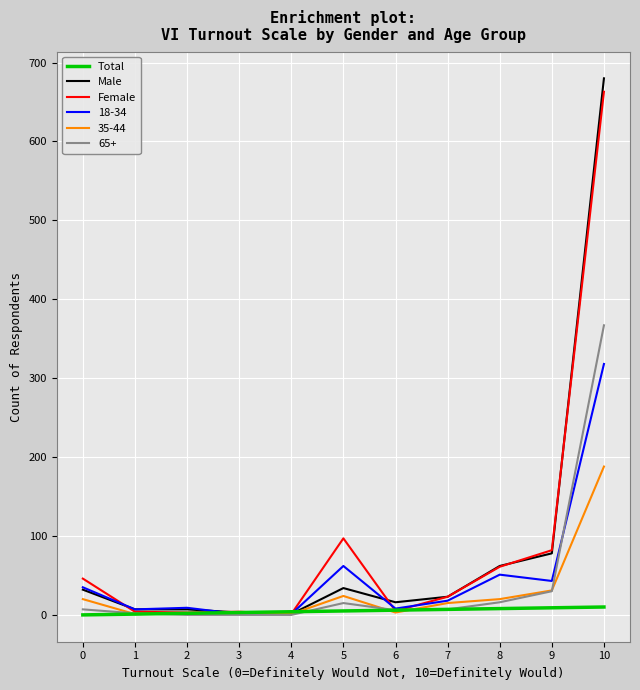

What is the difference between the Female values at 1 and 9?

78